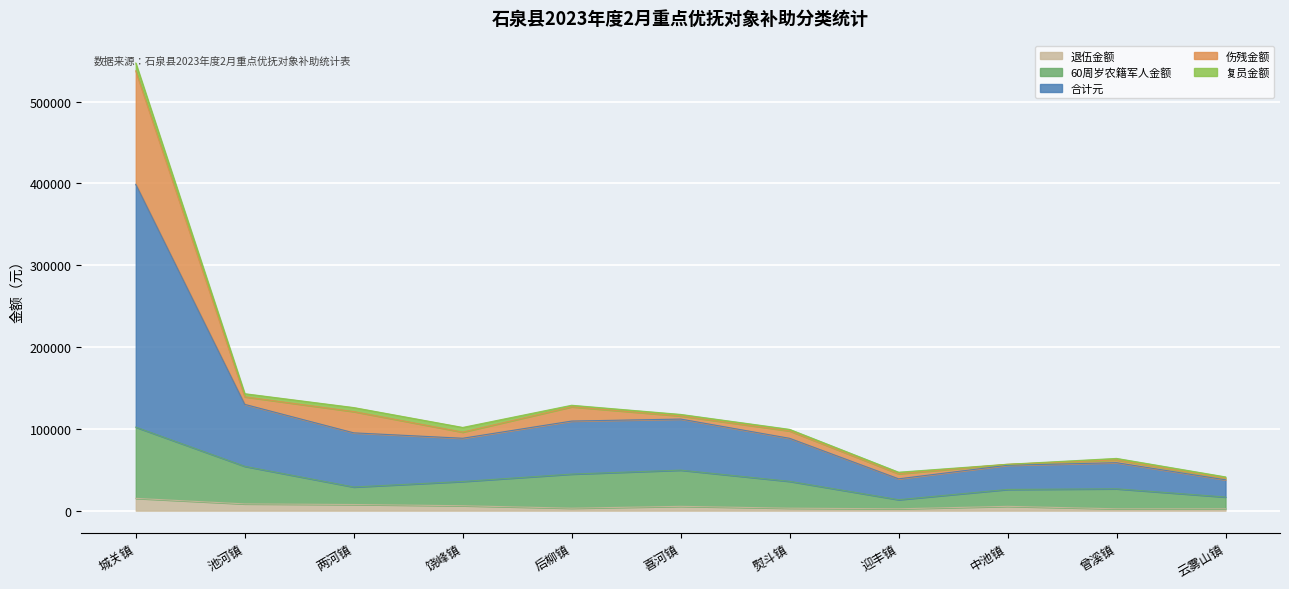

What is the difference between the maximum and minimum values in the 退伍金额 series?

12750.0